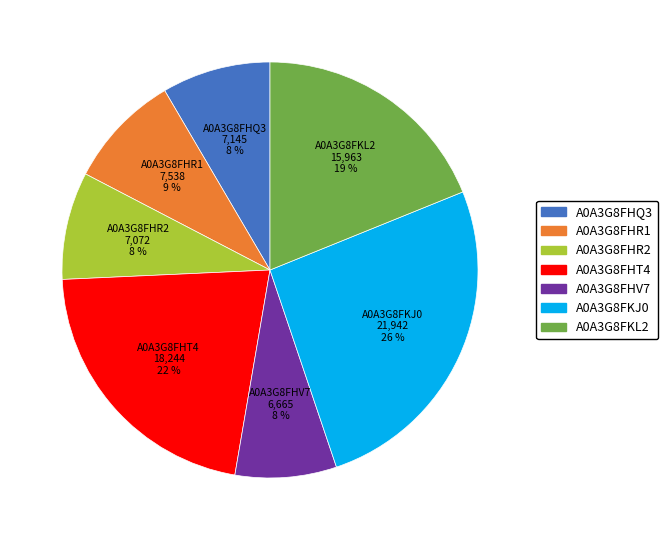

How many slices are in this pie chart?

7